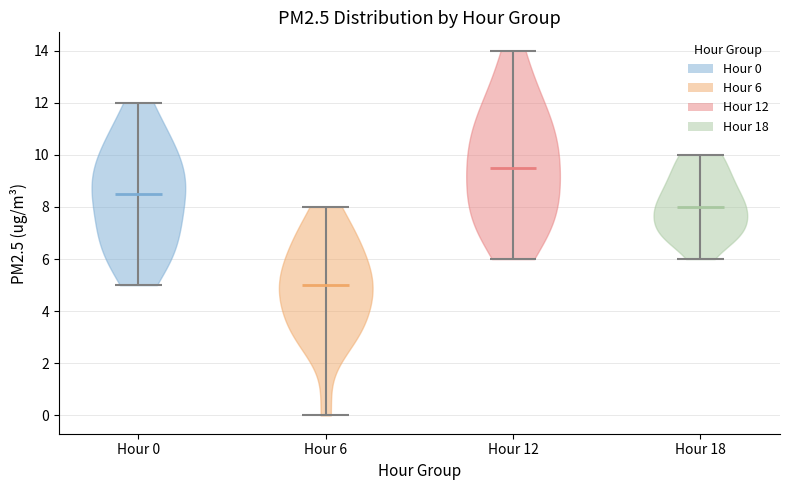

Which violin has the lowest median line?

Hour 6